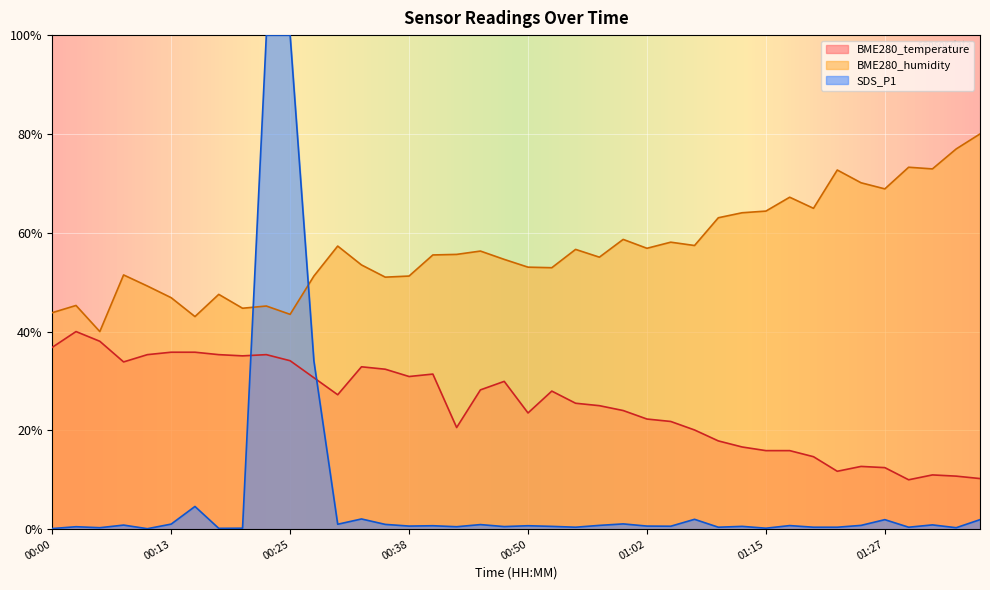

How many series are shown in this chart?

3